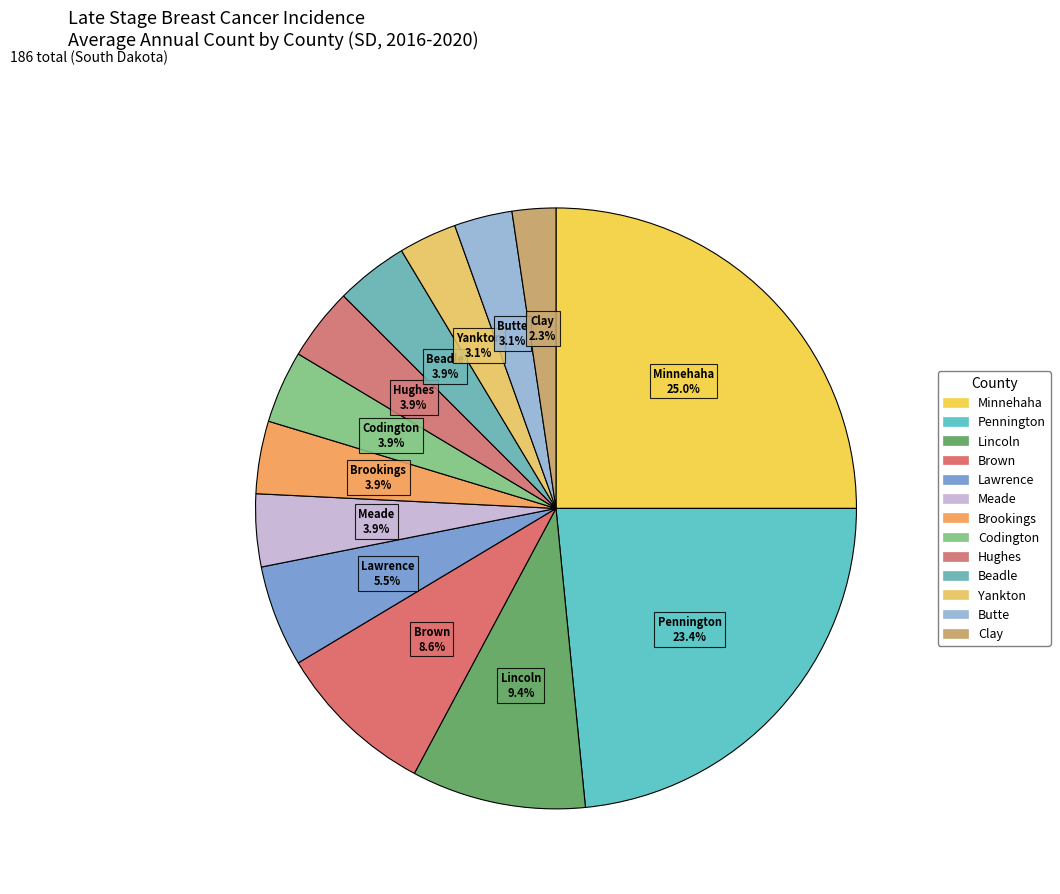

How many slices are in this pie chart?

13